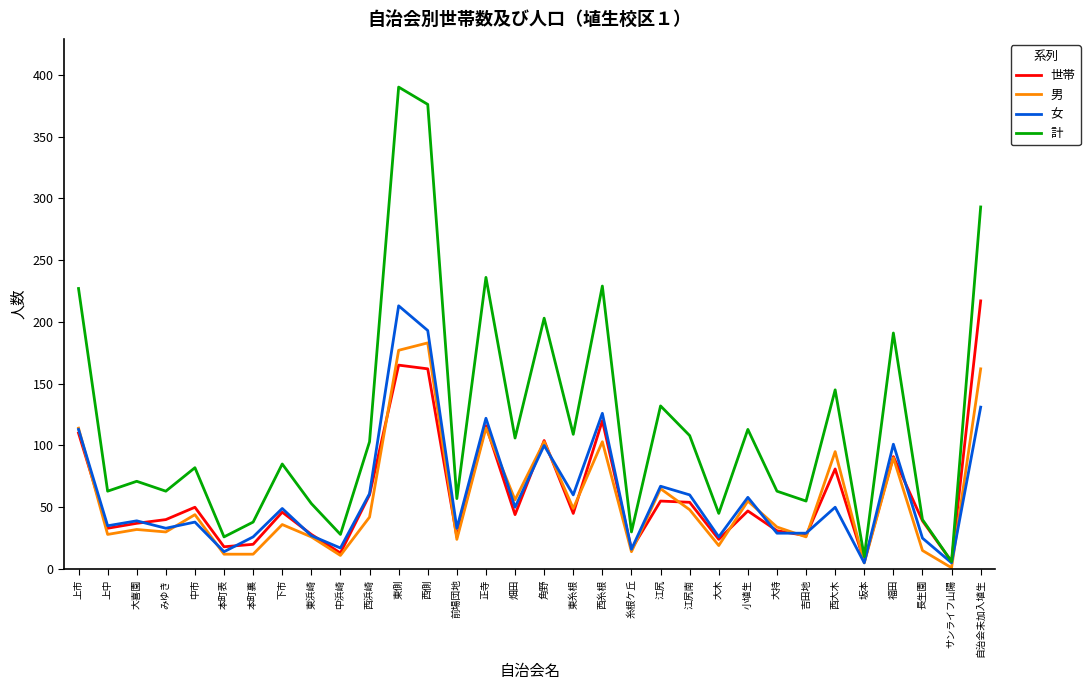

Which series has the largest total across all categories?

計